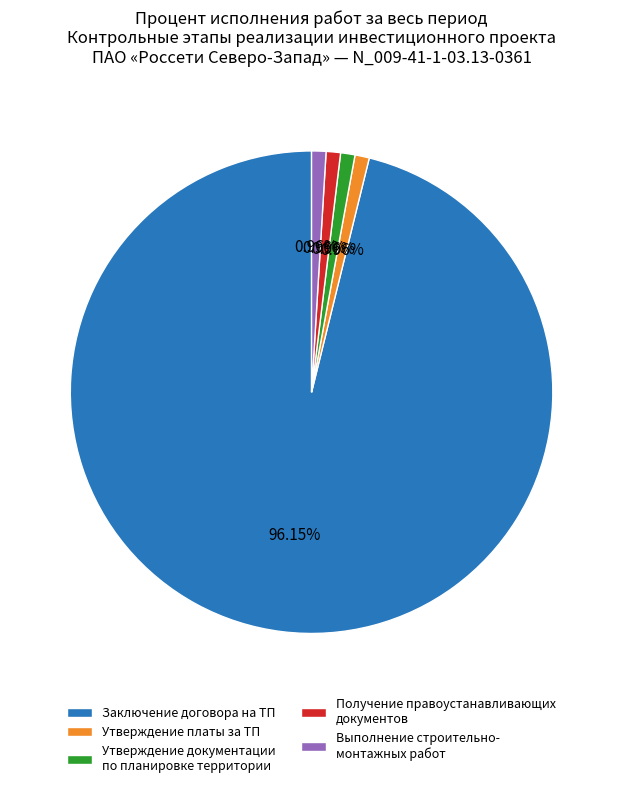

To the nearest percent, what is the average slice percentage?

20%